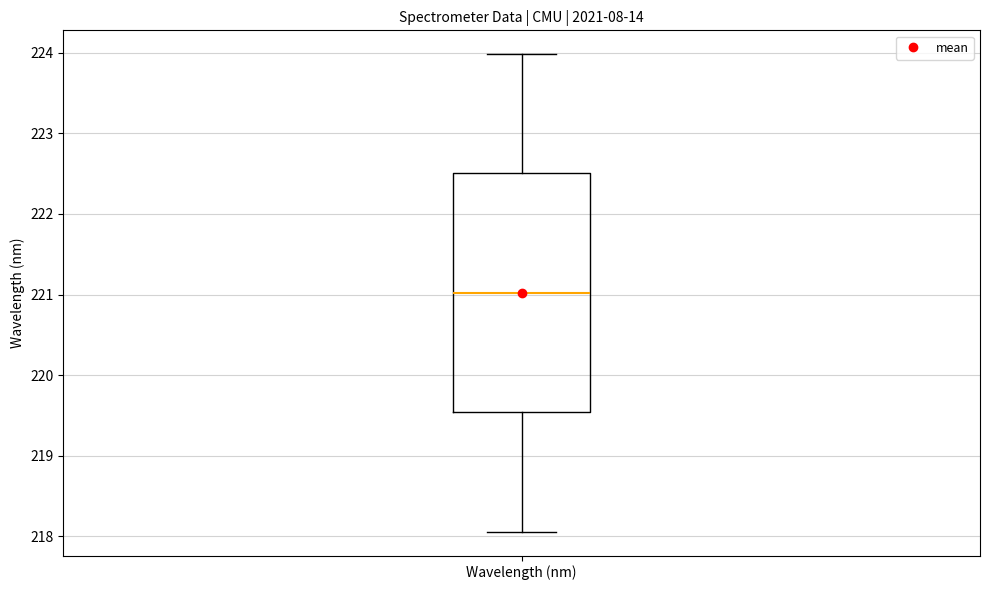

Where does the median line of the box for Wavelength (nm) sit on the y-axis? The values are not printed on the chart, so give them approximately, as read against the axis.

221.0